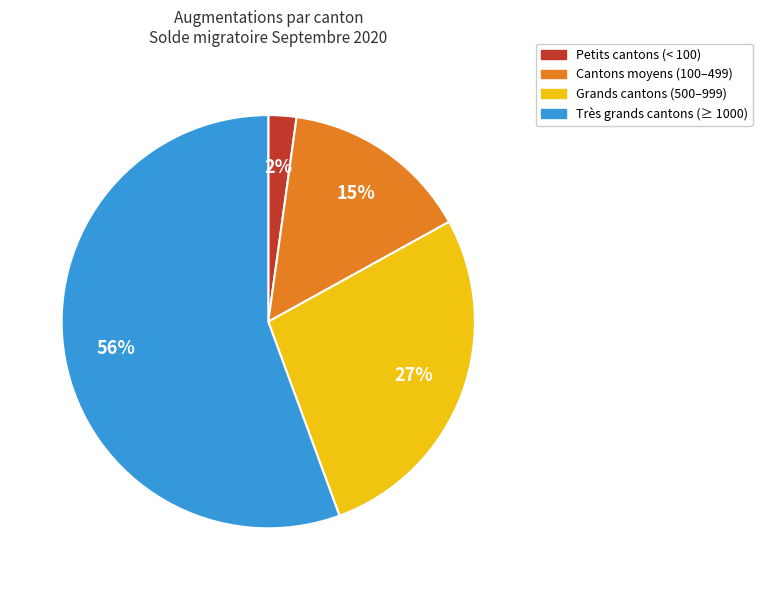

What is the smallest slice in the pie chart?

Petits cantons (< 100)